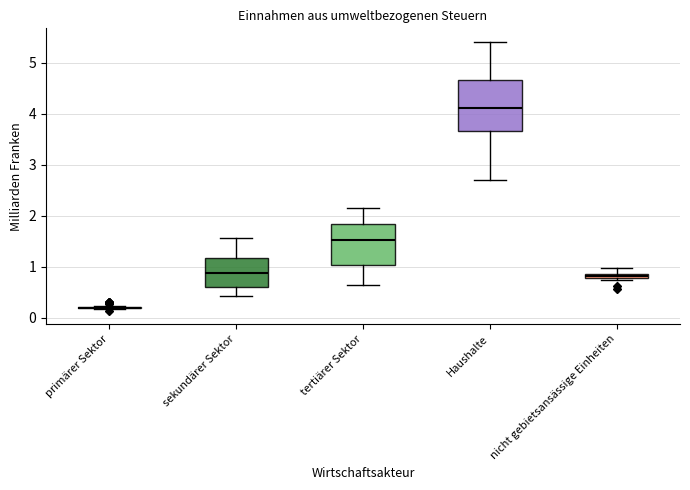

Comparing the boxes themselves (not the whiskers), which one is the tallest?

Haushalte